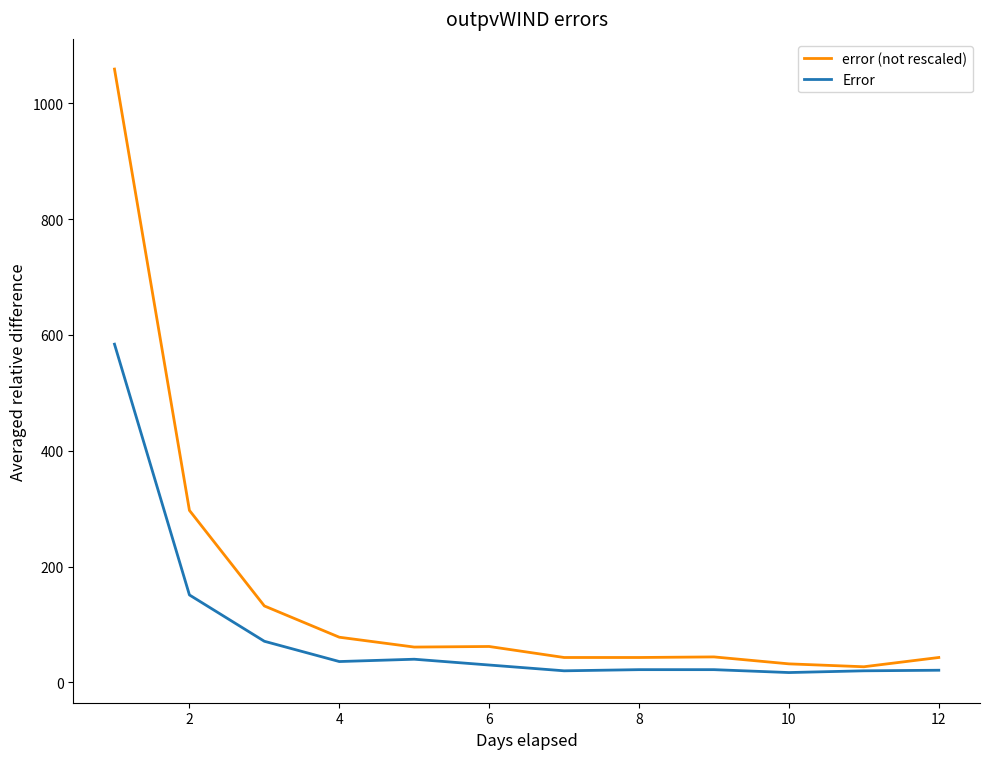

Which series has the widest spread of values?

error (not rescaled)